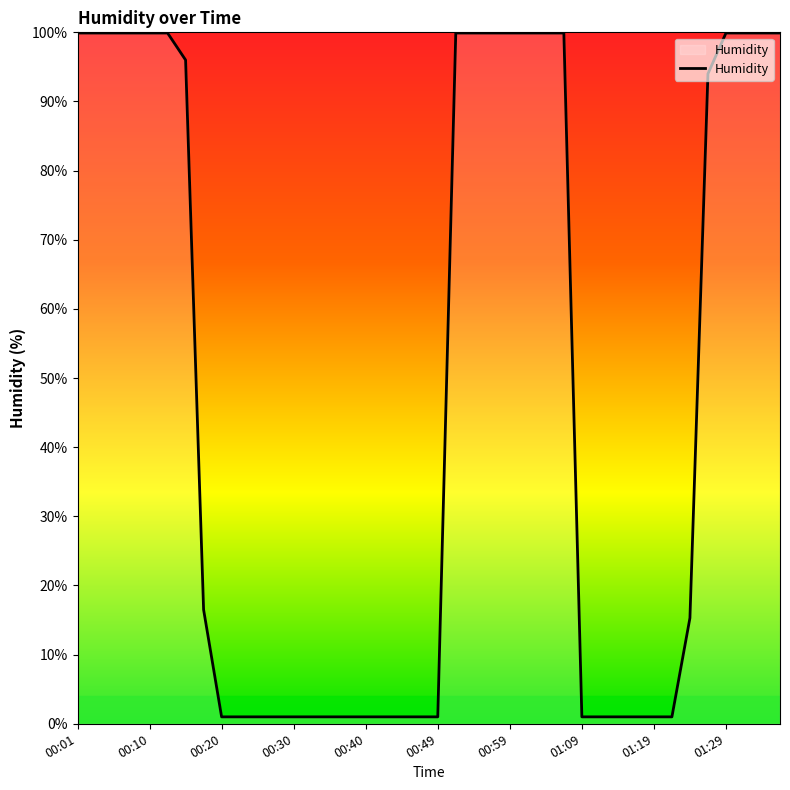

What is the minimum value shown in the chart?

1.0